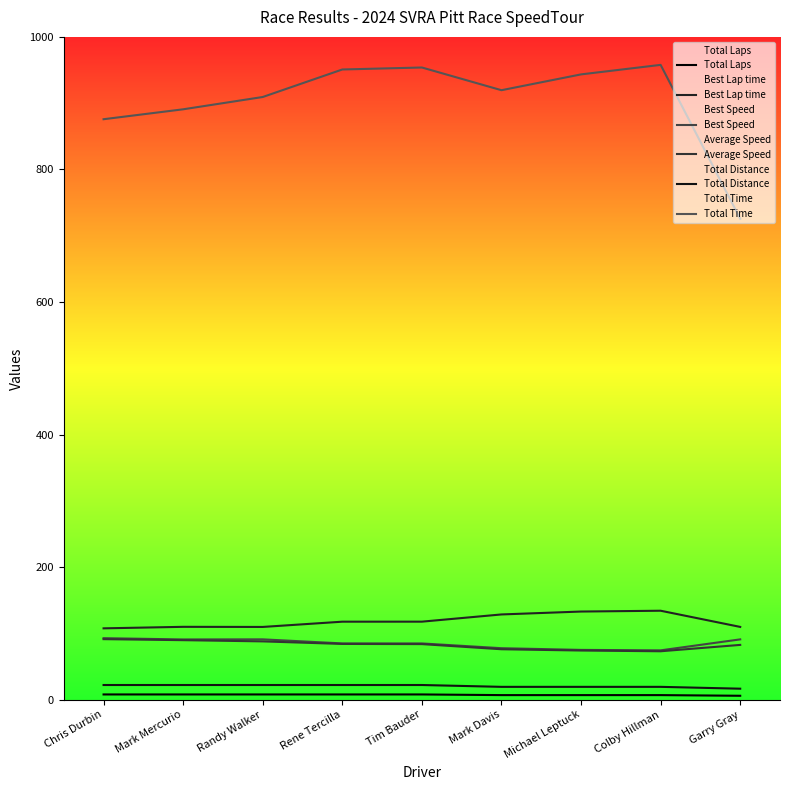

True or false: Total Distance has more than 2 interior local peaks.

False